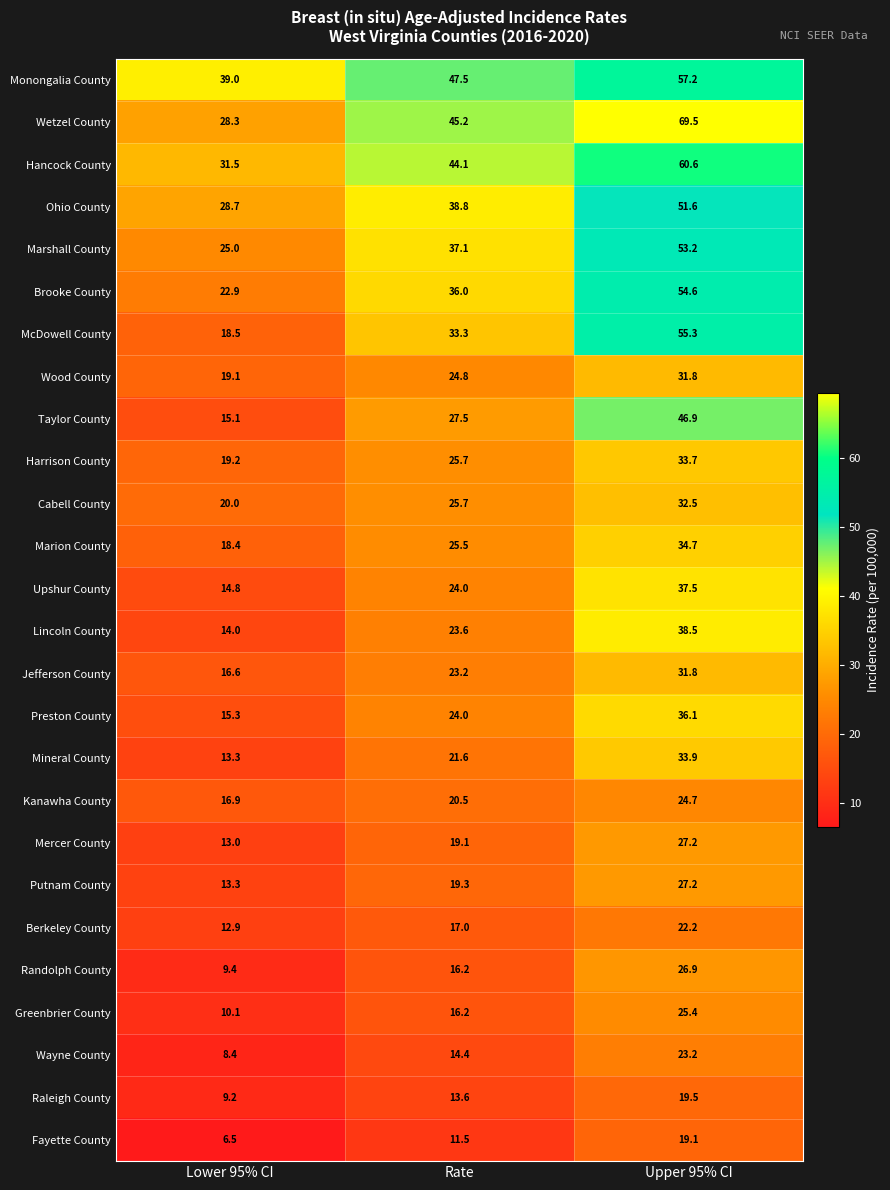

What is the difference between the maximum and minimum values in the McDowell County series?

36.8